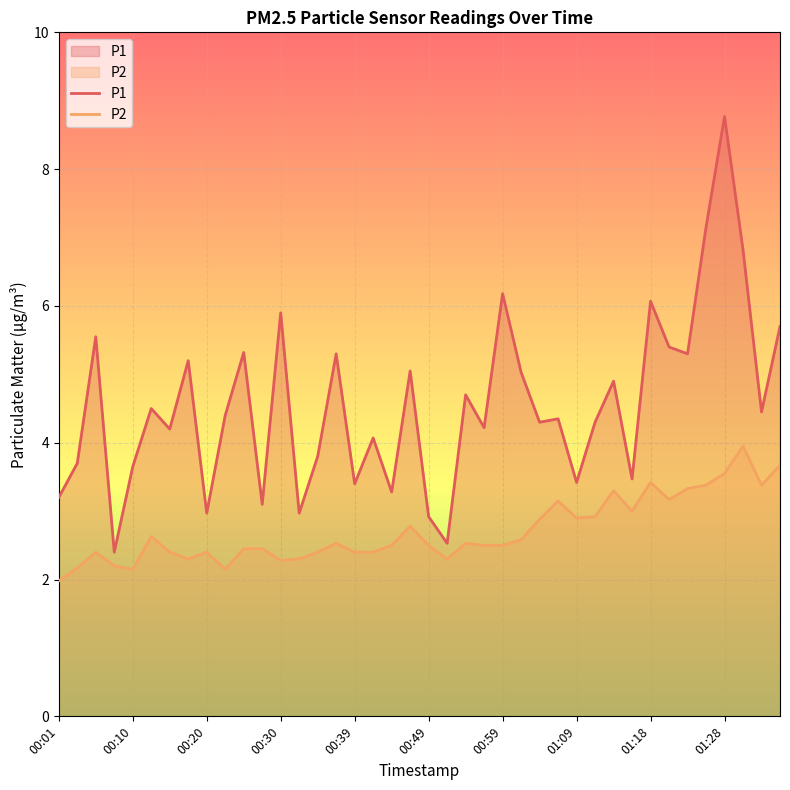

What position from the left is 22?

23